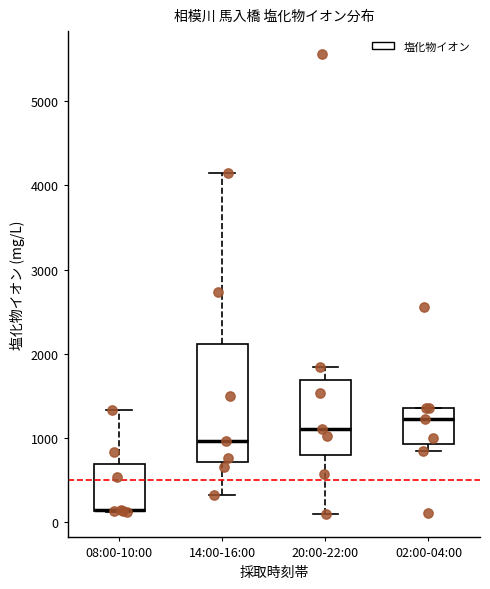

Reading left to right, read every box against the y-axis: the position of its median line, the range the box covers, and the ends of its whiskers. The values are not printed on the chart, so give them approximately, as read against the axis.

08:00-10:00: median 100 (drawn on the box's lower edge), box 100 to 700, whiskers 100 to 1300
14:00-16:00: median 1000, box 700 to 2100, whiskers 300 to 4200
20:00-22:00: median 1100, box 800 to 1700, whiskers 100 to 1800
02:00-04:00: median 1200, box 900 to 1400, whiskers 800 to 1400